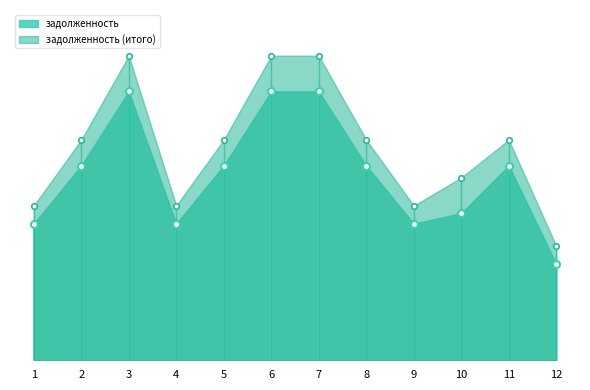

What is the greatest value displayed?

18845.2